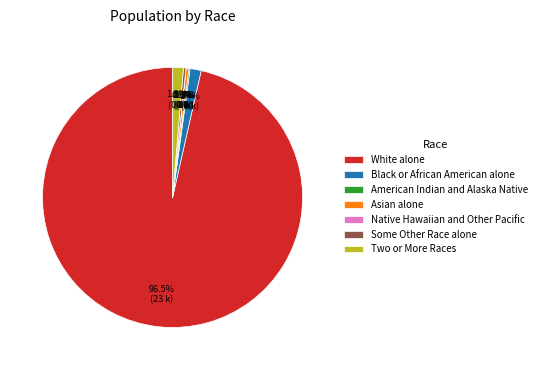

Which slice is the largest?

White alone